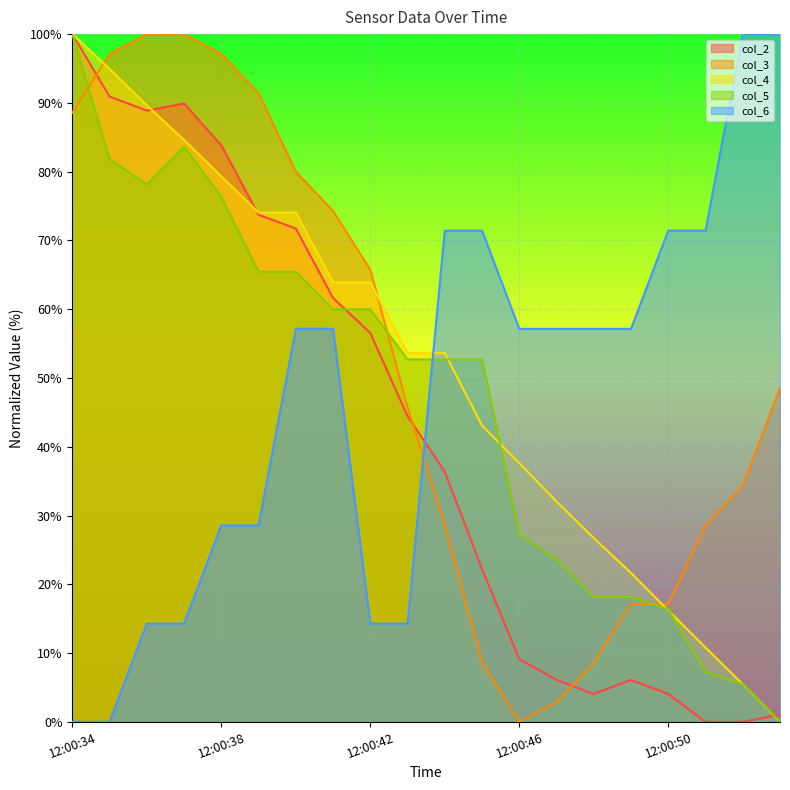

What are all the series names shown in the legend?

col_2, col_3, col_4, col_5, col_6